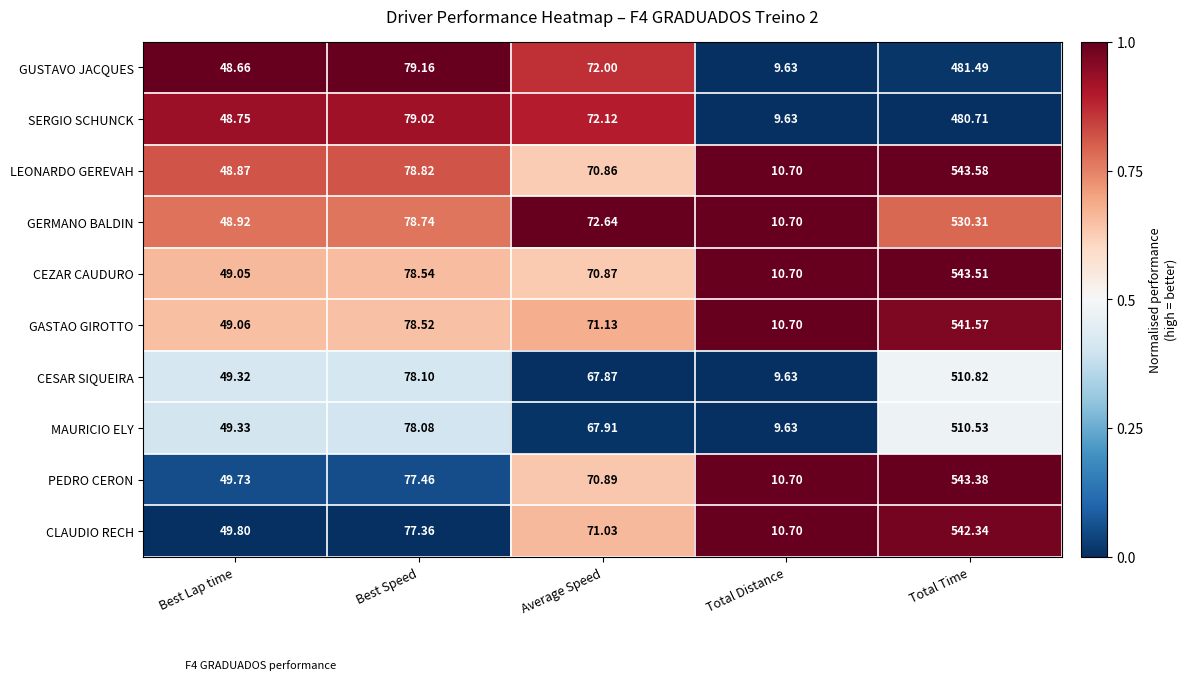

Count the number of data series in this chart.

10